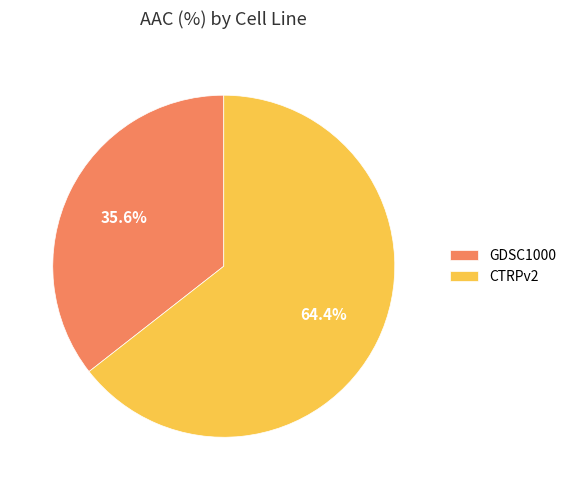

What percentage is the CTRPv2 slice, to the nearest percent?

64%